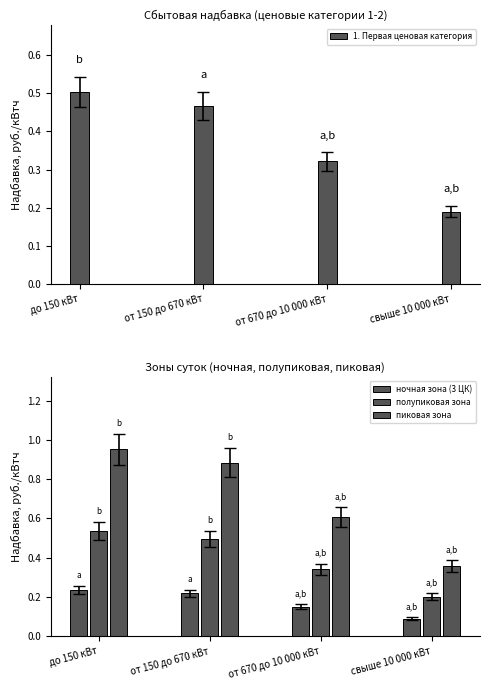

How many groups of bars are there?

4